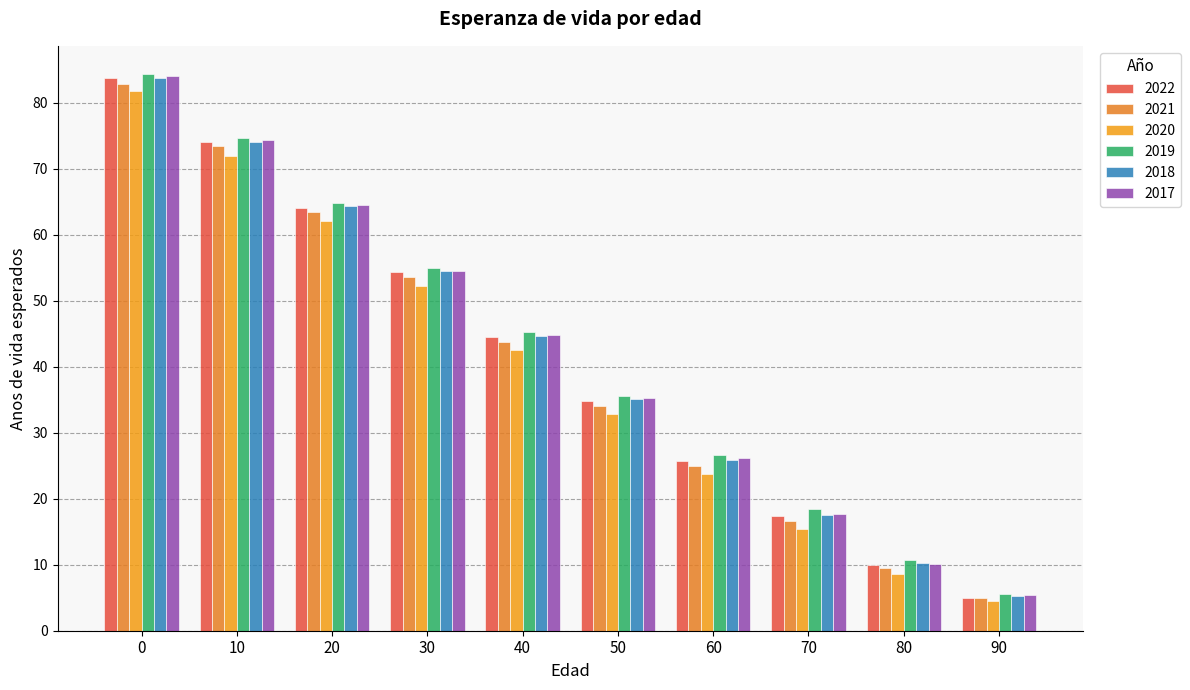

What is the value of the 2022 bar at the 8th from the left?

17.4